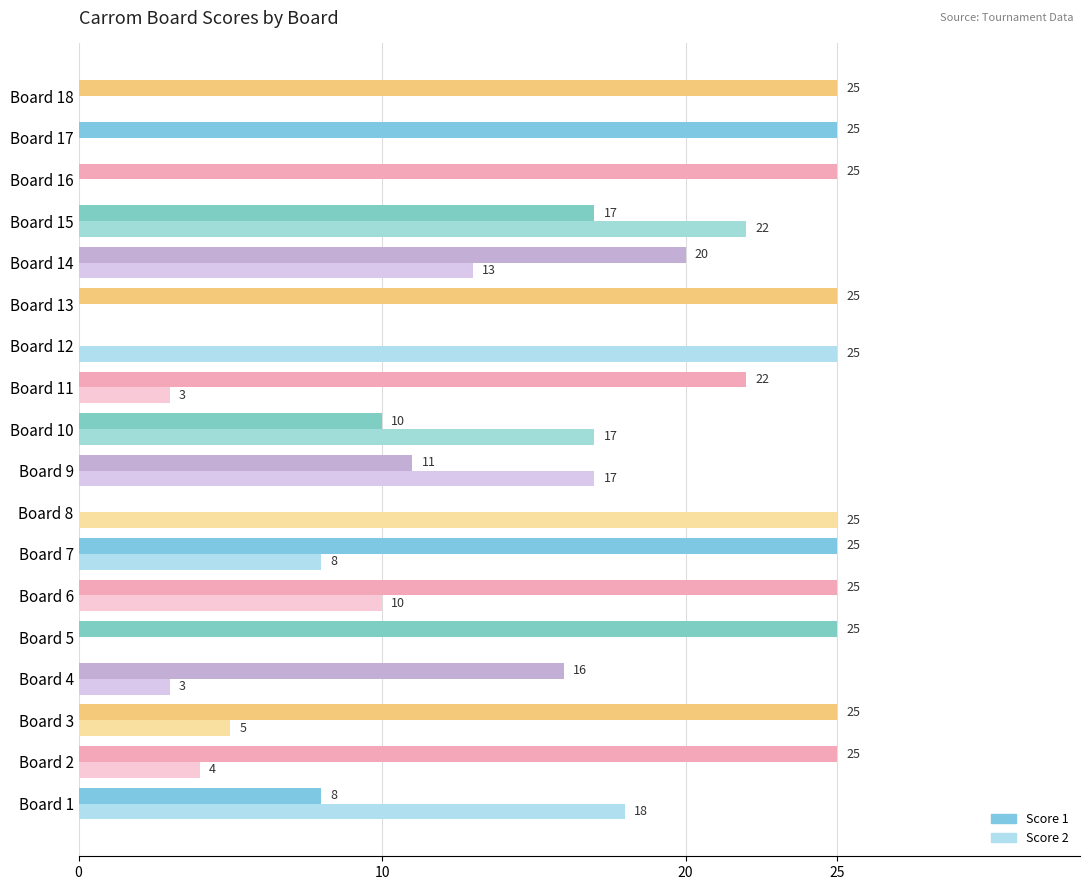

True or false: Score 2 has a value of 1 at Board 2.

False